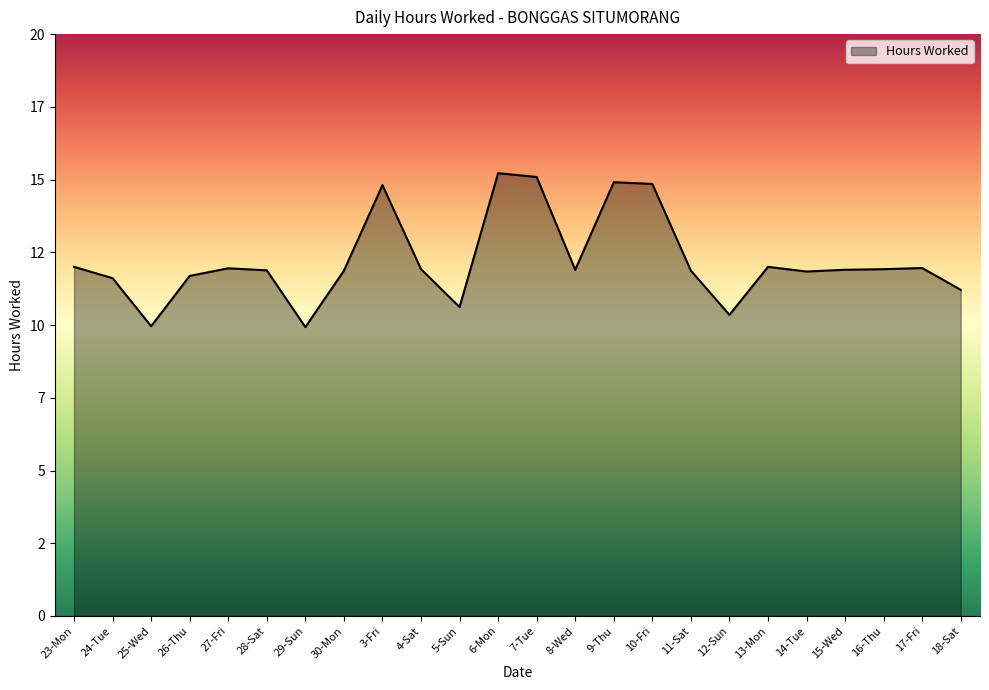

Is this an area chart (filled region under the line)?

Yes